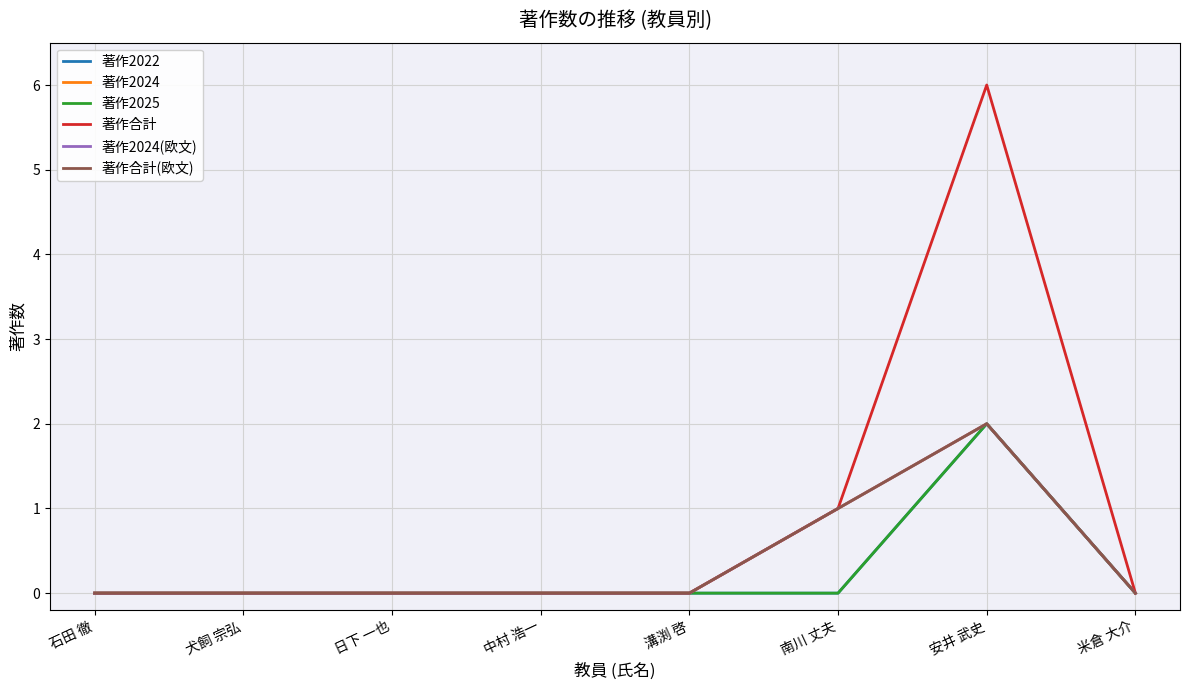

Does the chart display data point markers on the line(s)?

No